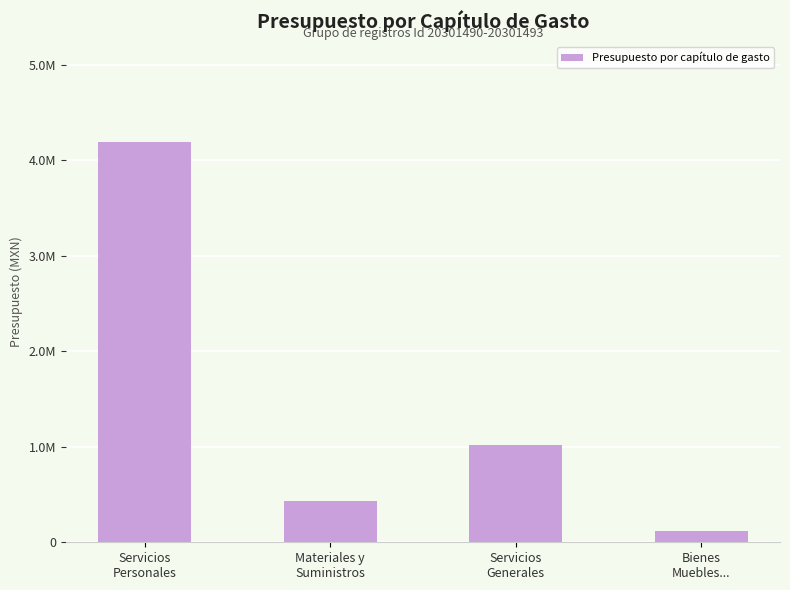

What is the label of the 3rd bar from the left?

Servicios
Generales